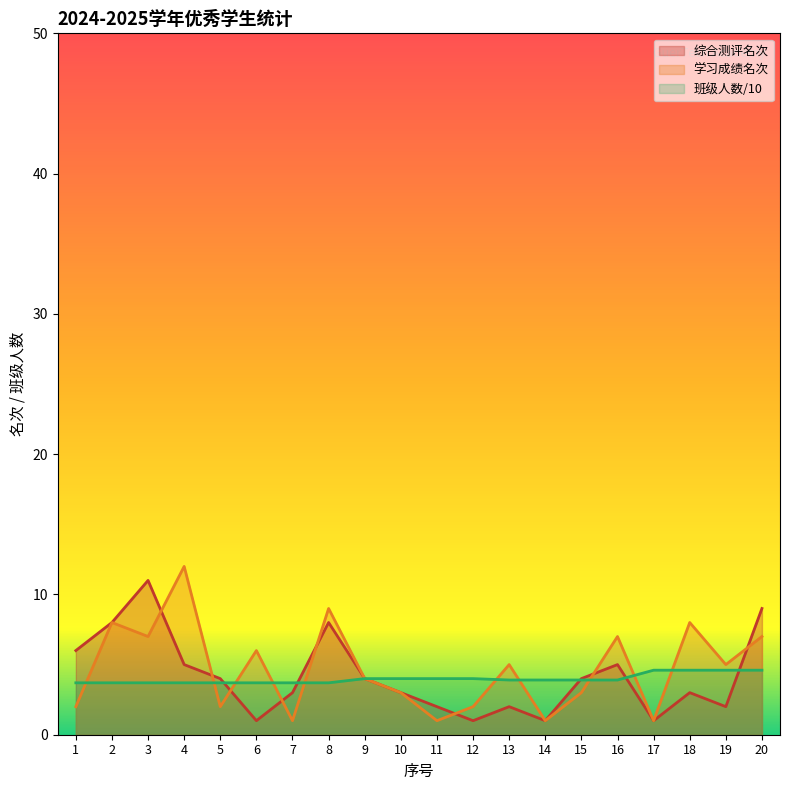

How many interior local valleys does the 综合测评名次 series have?

5